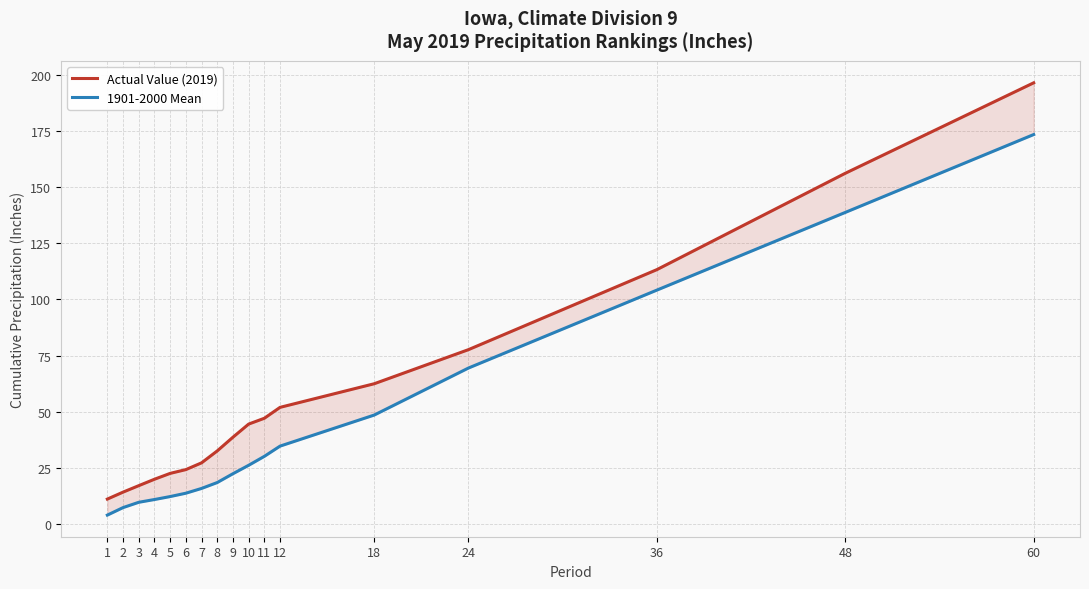

True or false: Actual Value (2019) and 1901-2000 Mean cross at least once.

False